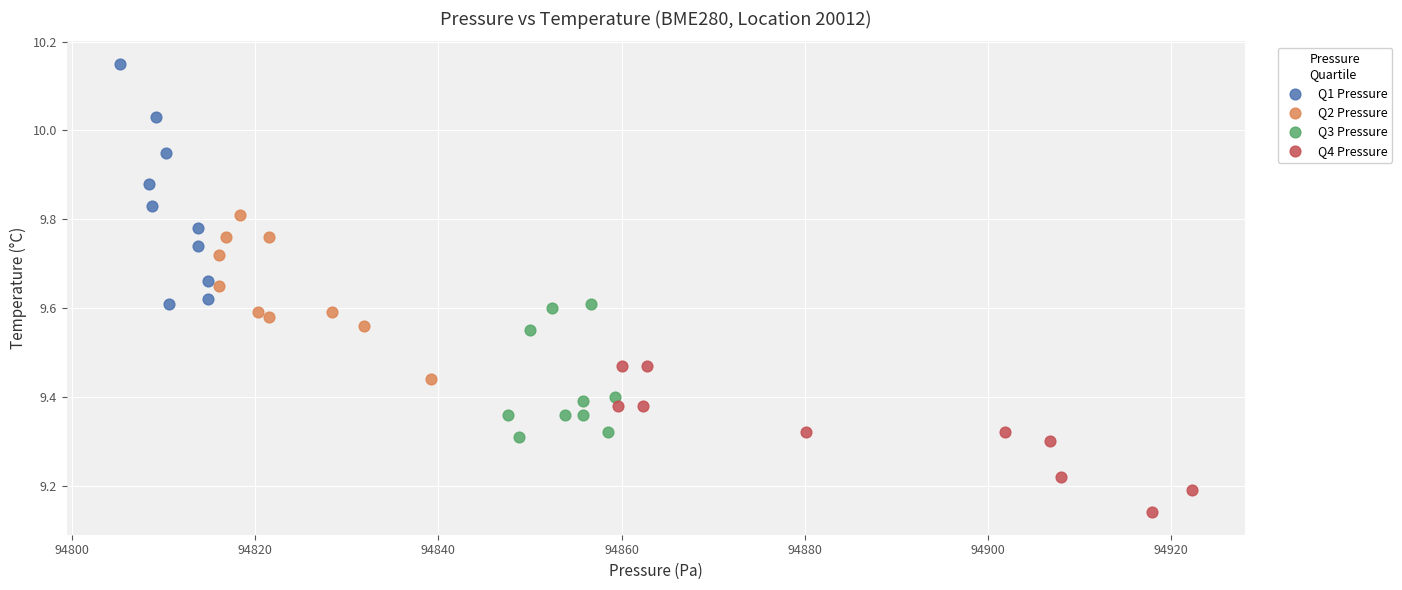

Which series contains the highest Y value?

Q1 Pressure